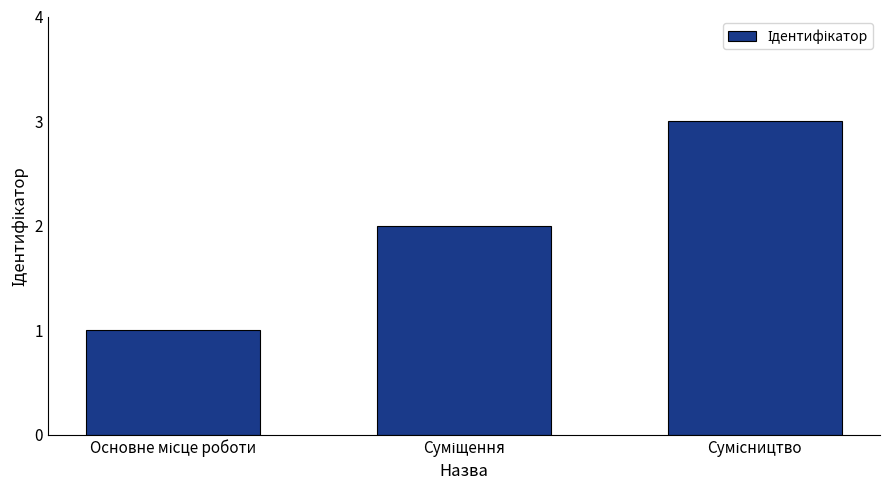

What is the sum of all values?

6